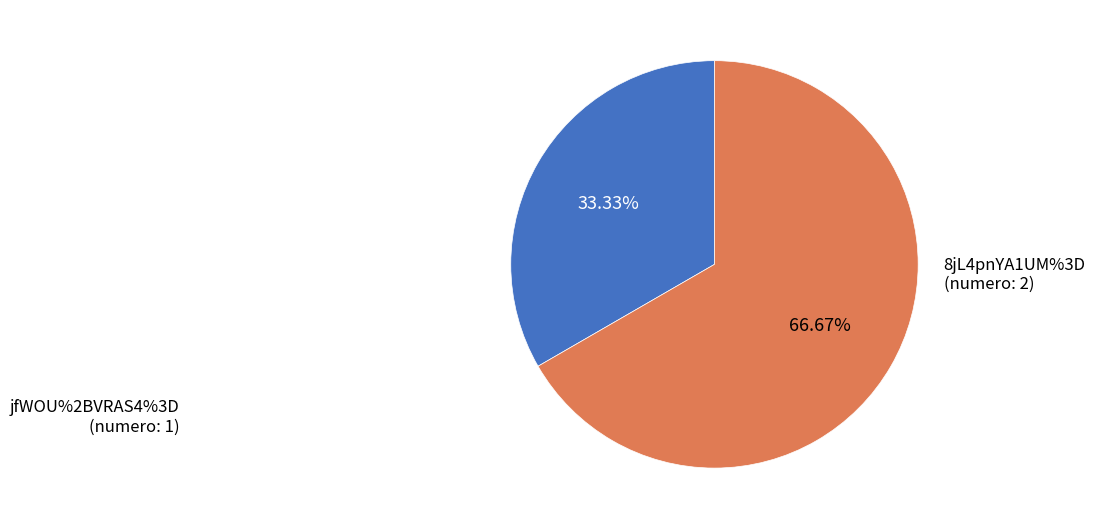

Count the number of slices in the pie.

2